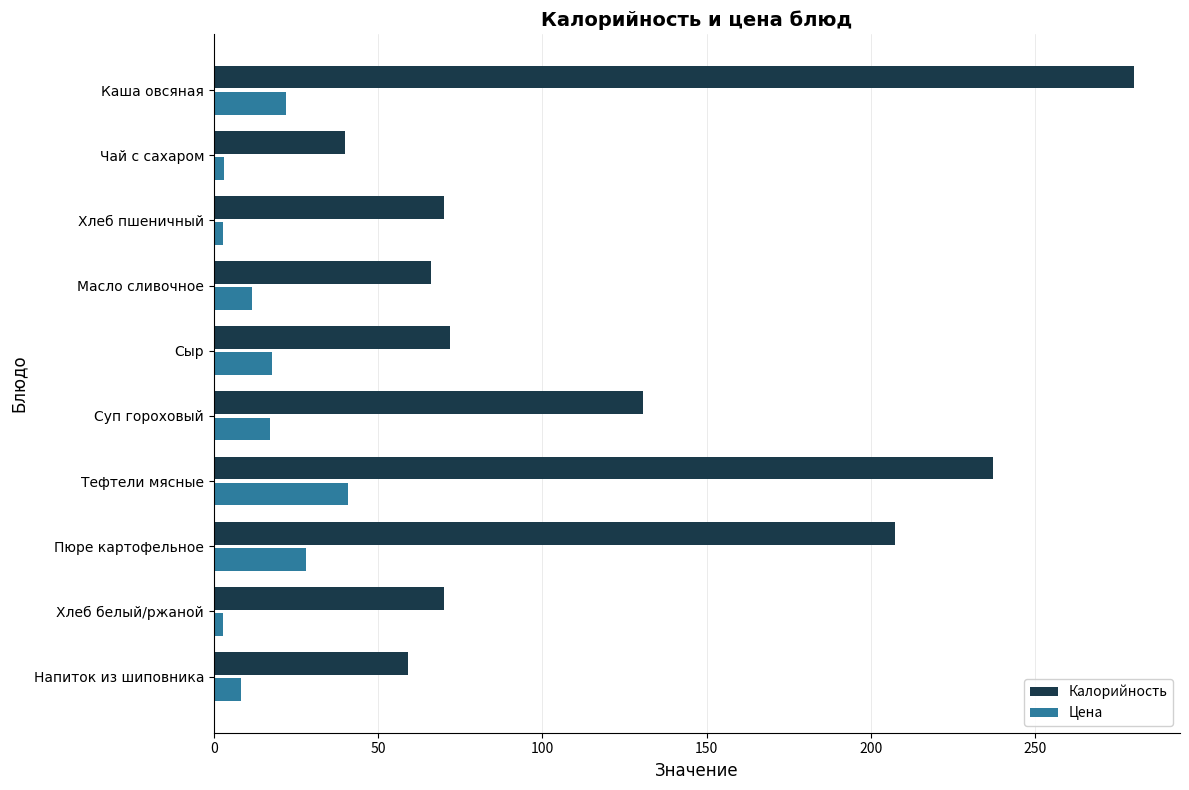

Is it true that Калорийность equals 18.9 at Хлеб белый/ржаной?

False